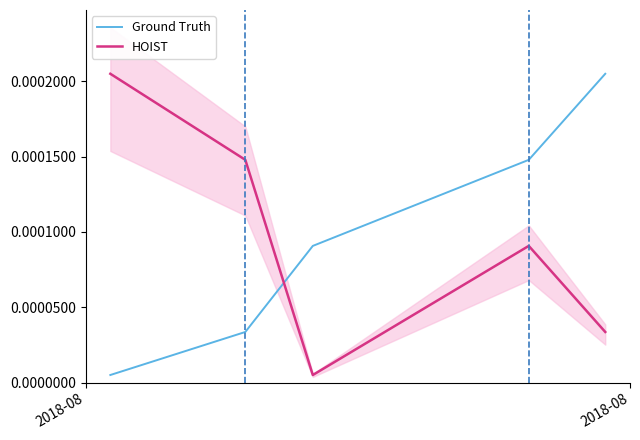

Which series ends up on top after the final intersection of HOIST and Ground Truth?

Ground Truth